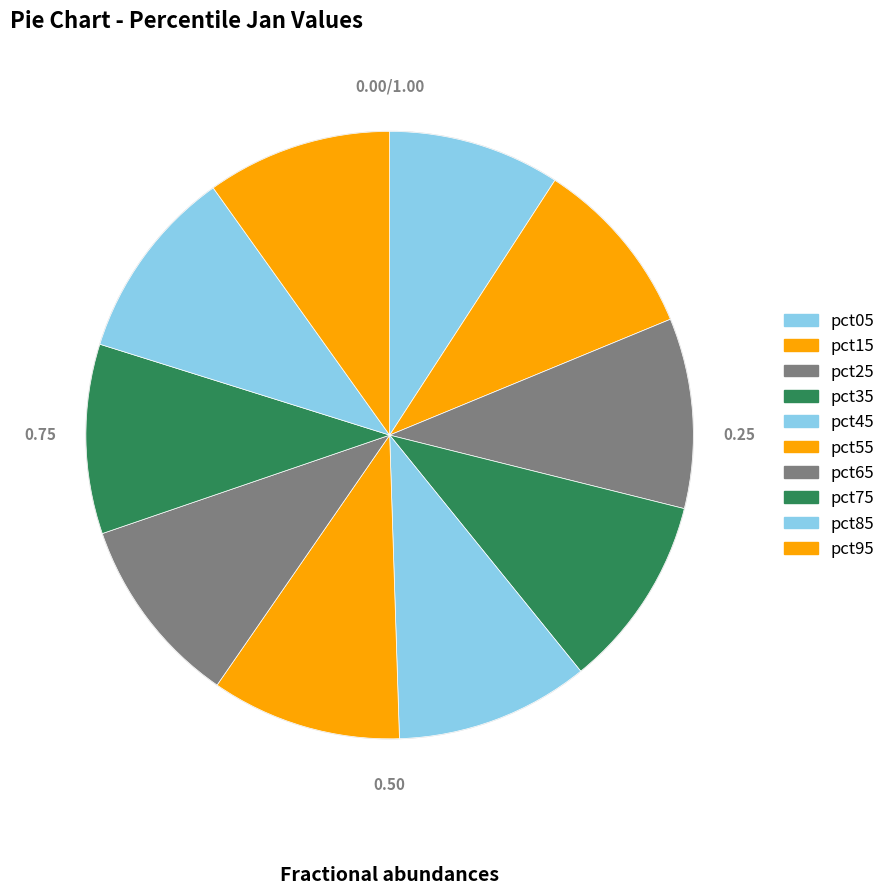

Combined, what portion of the pie is pct75 and pct05?

19.2%